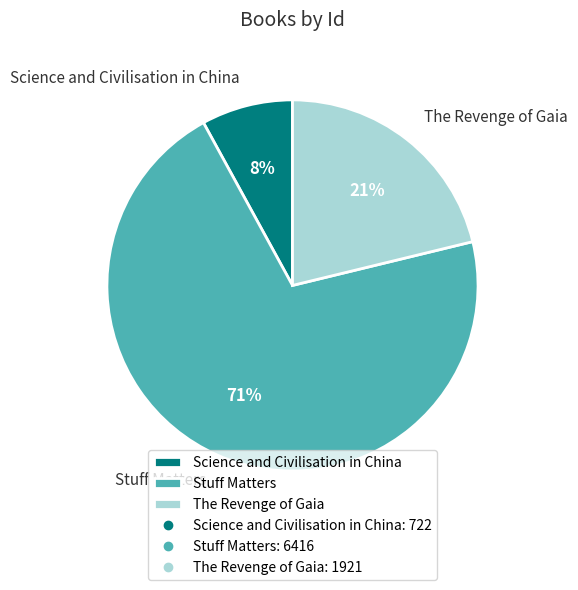

Which slice is the largest?

Stuff Matters